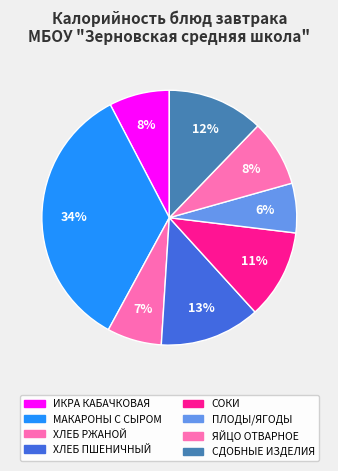

To the nearest percent, what portion does ПЛОДЫ/ЯГОДЫ represent?

6%